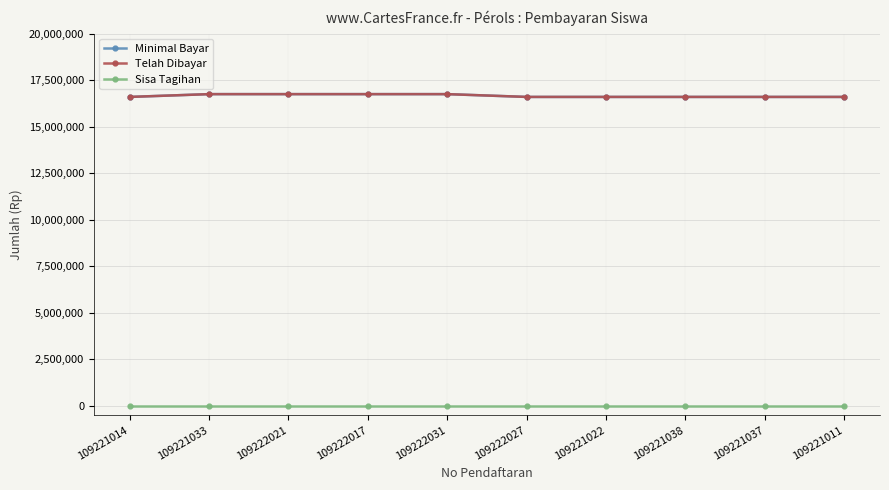

True or false: Telah Dibayar and Sisa Tagihan intersect in this chart.

False